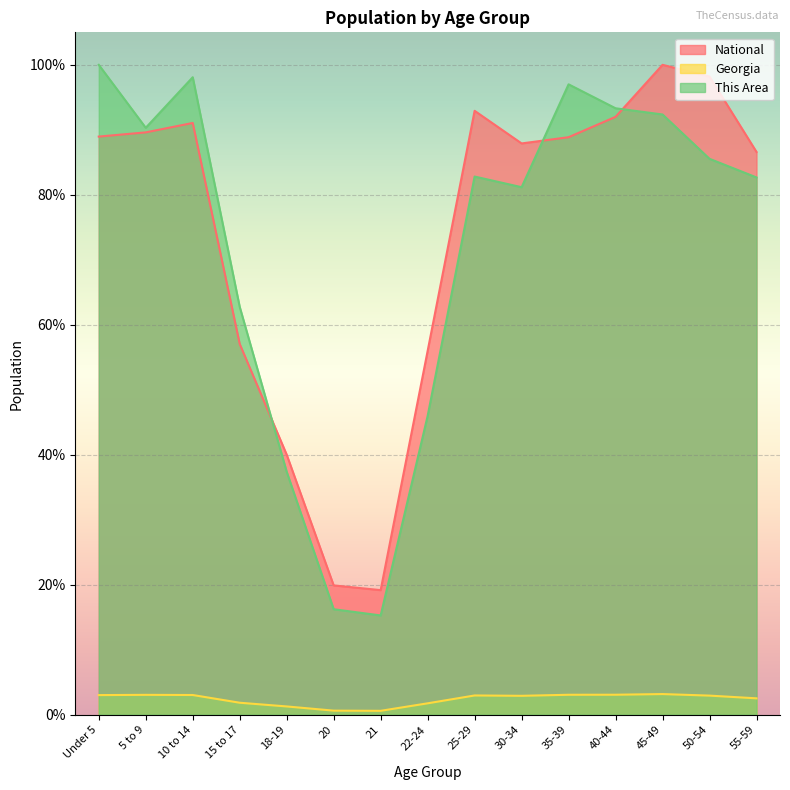

Which category has the lowest value in the Georgia series?

21